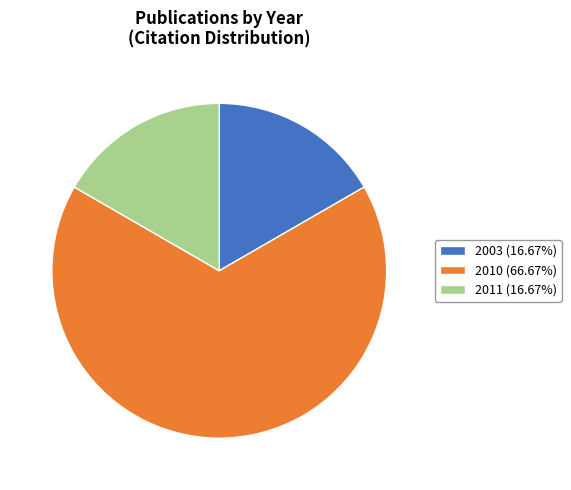

Is there any slice that represents more than half of the pie?

Yes